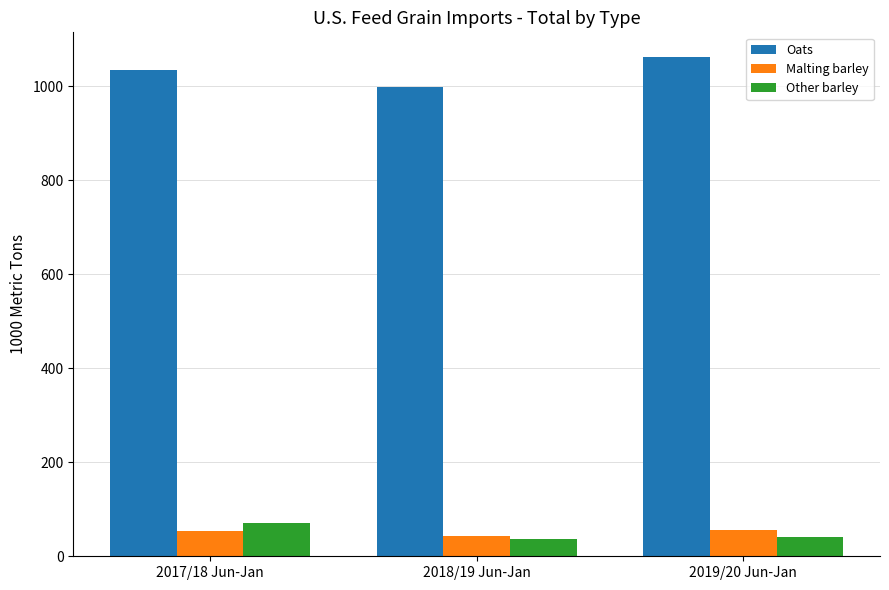

At how many categories does at least one series exceed 325?

3